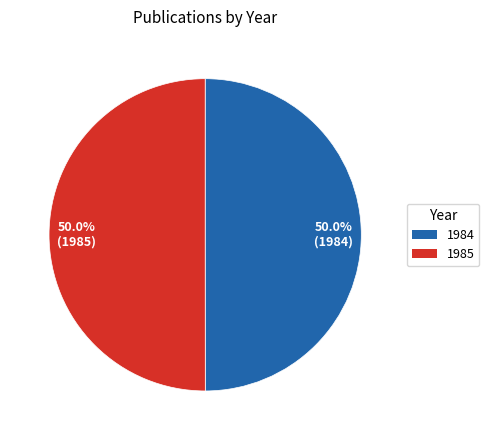

Is the sum of 50.0% (1984) and 50.0% (1985) greater than half?

Yes